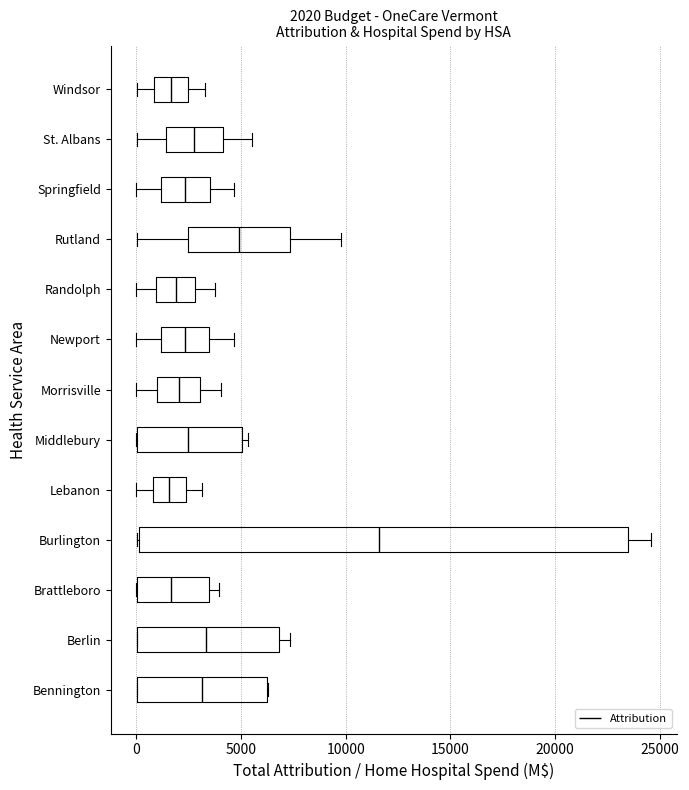

Which box is the widest, from its left edge to its right edge?

Burlington